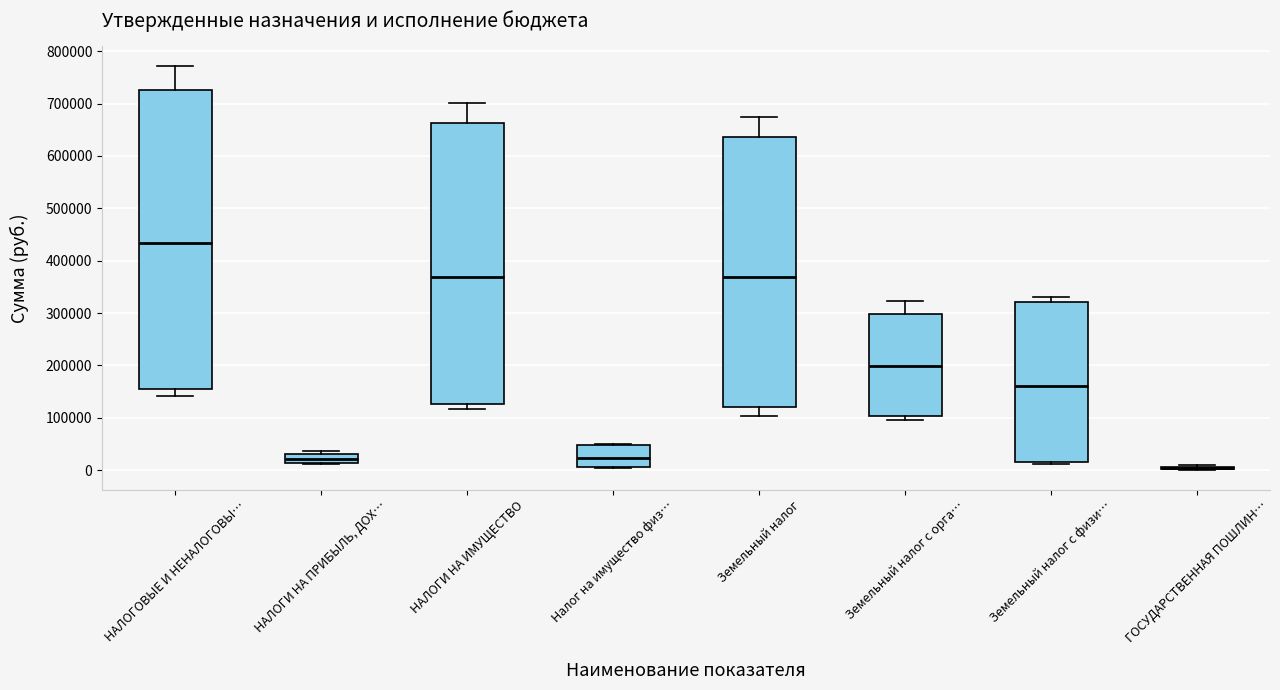

Reading left to right, read every box against the y-axis: the position of its median line, the range the box covers, and the ends of its whiskers. The values are not printed on the chart, so give them approximately, as read against the axis.

НАЛОГОВЫЕ И НЕНАЛОГОВЫ…: median 430000, box 150000 to 730000, whiskers 140000 to 770000
НАЛОГИ НА ПРИБЫЛЬ, ДОХ…: median 20000, box 10000 to 30000, whiskers 10000 to 40000
НАЛОГИ НА ИМУЩЕСТВО: median 370000, box 130000 to 660000, whiskers 120000 to 700000
Налог на имущество физ…: median 20000, box 10000 to 50000, whiskers 0 to 50000
Земельный налог: median 370000, box 120000 to 640000, whiskers 100000 to 670000
Земельный налог с орга…: median 200000, box 100000 to 300000, whiskers 100000 (just below the box's lower edge) to 320000
Земельный налог с физи…: median 160000, box 20000 to 320000, whiskers 10000 to 330000
ГОСУДАРСТВЕННАЯ ПОШЛИН…: box collapsed to a line at 10000, whiskers 0 to 10000